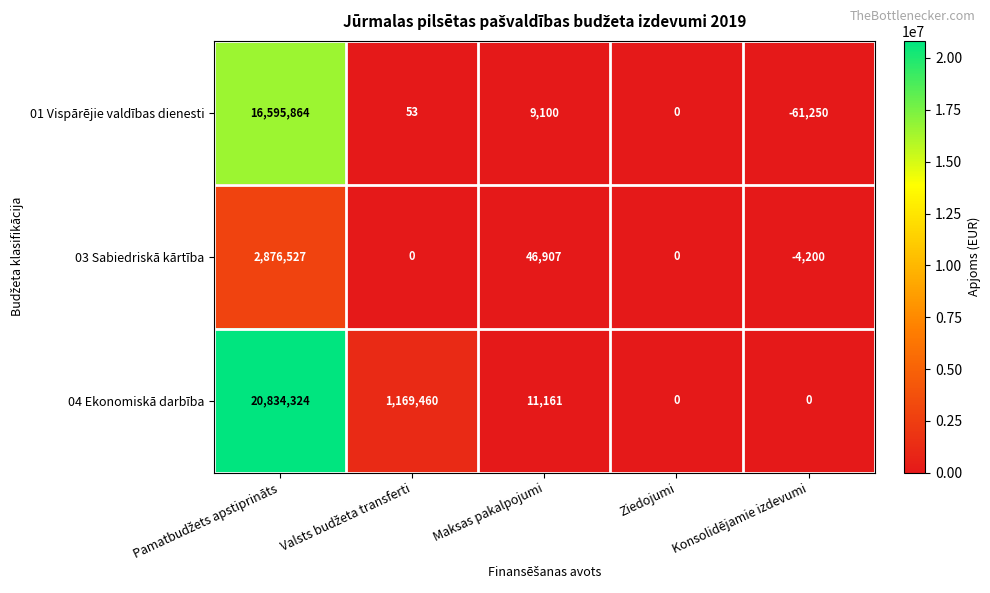

At which label is 01 Vispārējie valdības dienesti closest to 8267307?

Maksas pakalpojumi